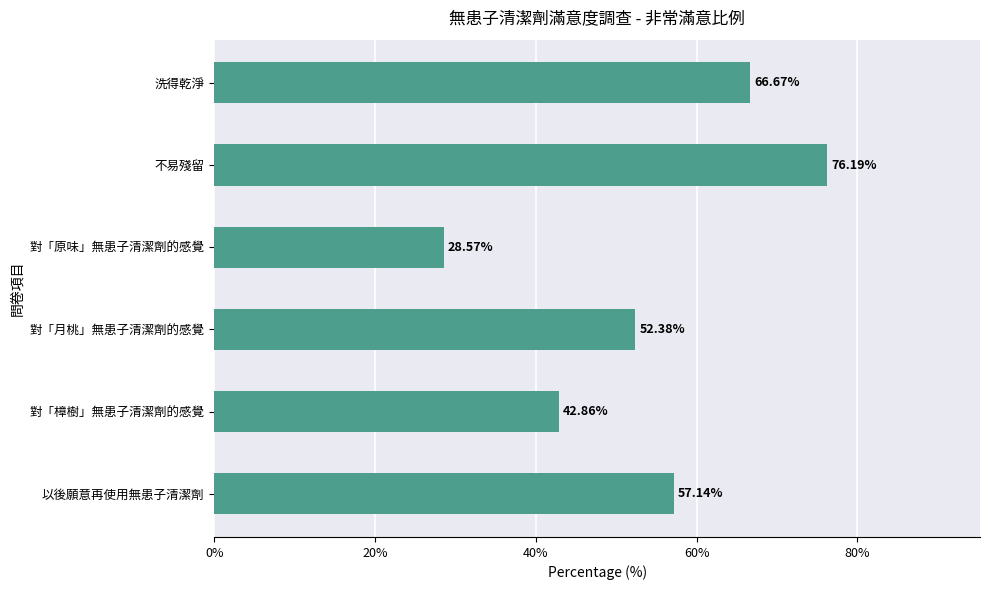

Rank the categories by value from highest to lowest.

不易殘留, 洗得乾淨, 以後願意再使用無患子清潔劑, 對「月桃」無患子清潔劑的感覺, 對「樟樹」無患子清潔劑的感覺, 對「原味」無患子清潔劑的感覺